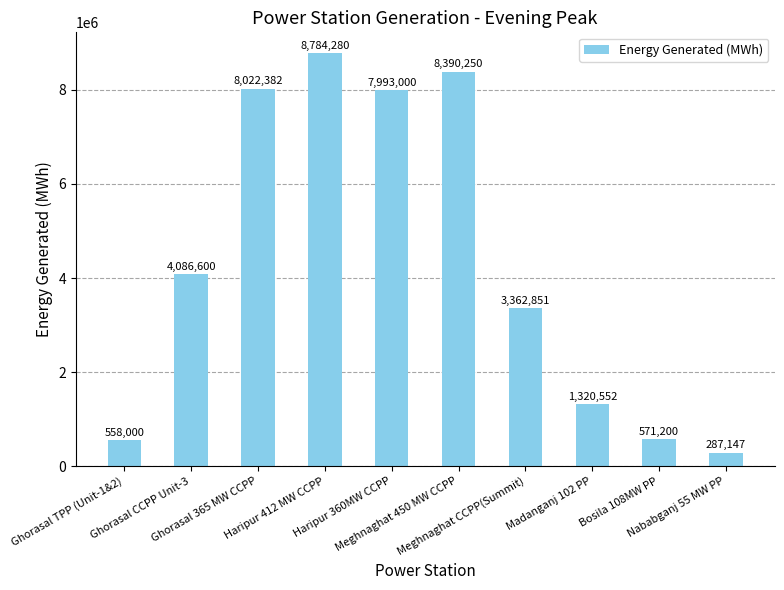

Reading right to left, transcribe all the data shown in this chart.

Nababganj 55 MW PP=287147	Bosila 108MW PP=571200	Madanganj 102 PP=1320552	Meghnaghat CCPP(Summit)=3362851	Meghnaghat 450 MW CCPP=8390250	Haripur 360MW CCPP=7993000	Haripur 412 MW CCPP=8784280	Ghorasal 365 MW CCPP=8022382	Ghorasal CCPP Unit-3=4086600	Ghorasal TPP (Unit-1&2)=558000